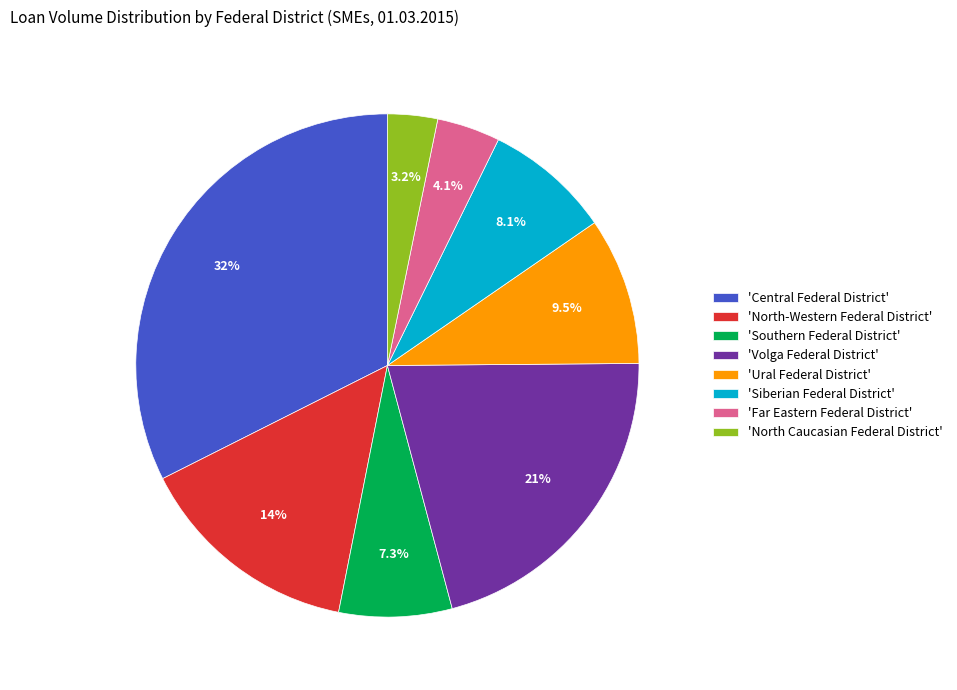

Is there a majority slice in this chart?

No